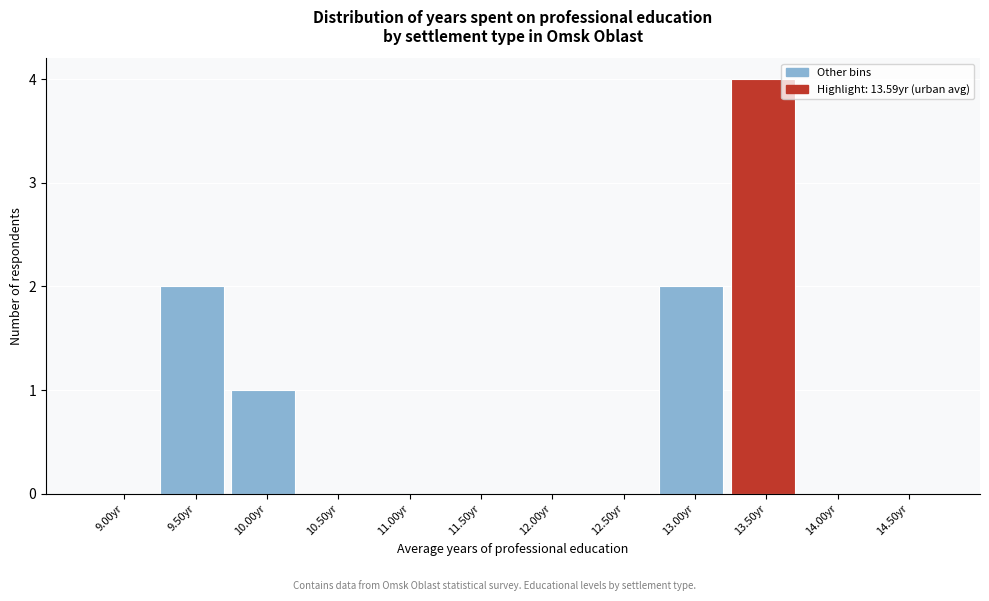

Reading left to right, extract all data points from this chart.

9.00yr=0	9.50yr=2	10.00yr=1	10.50yr=0	11.00yr=0	11.50yr=0	12.00yr=0	12.50yr=0	13.00yr=2	13.50yr=4	14.00yr=0	14.50yr=0